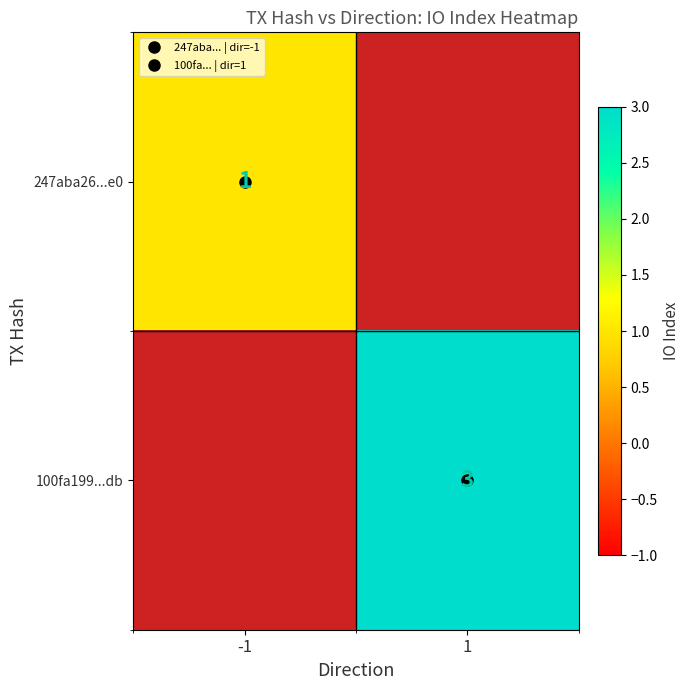

How many categories are shown in the chart?

2